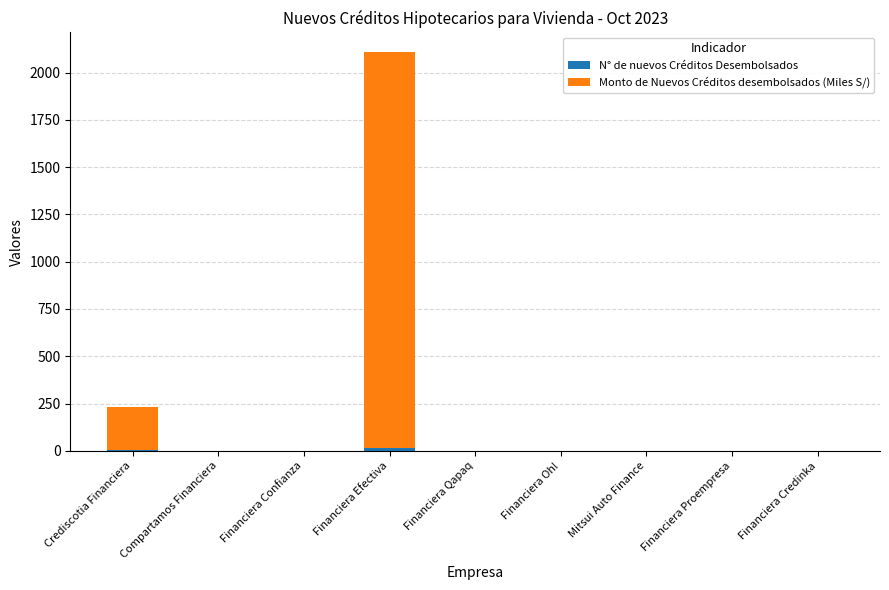

At which category is the sum across all series the highest?

Financiera Efectiva